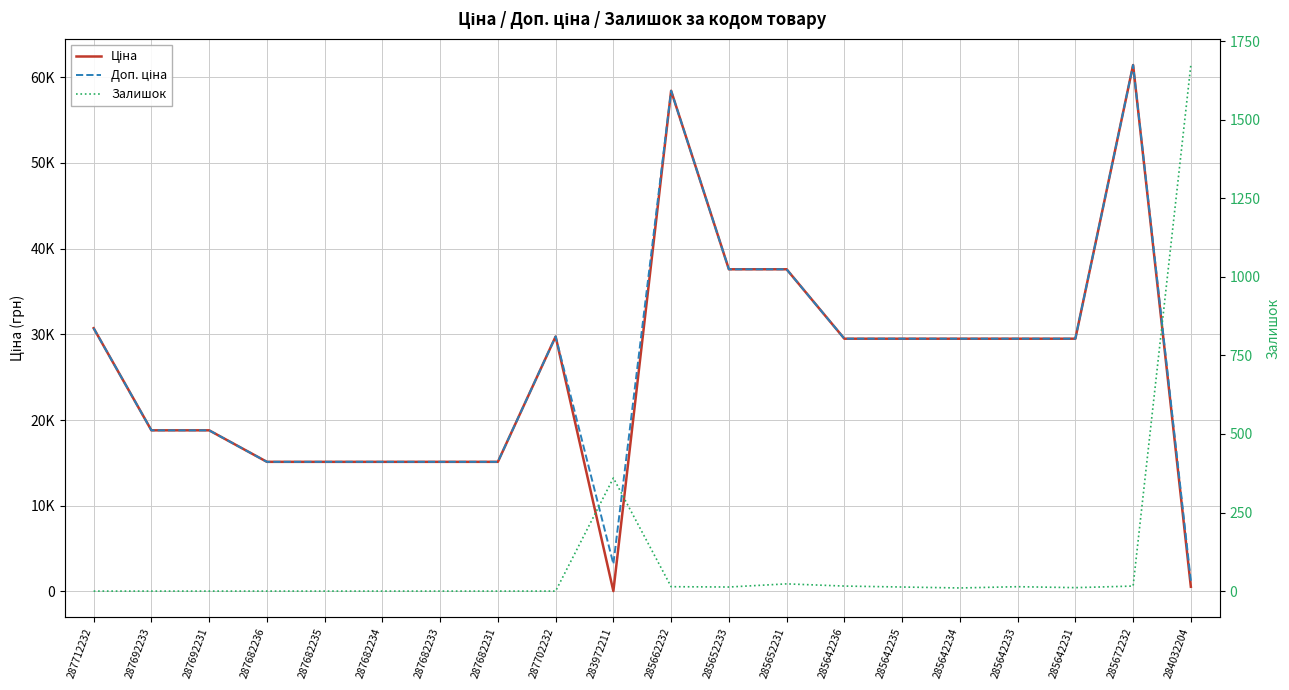

After their last crossing, which series has the higher values: Залишок or Ціна?

Залишок